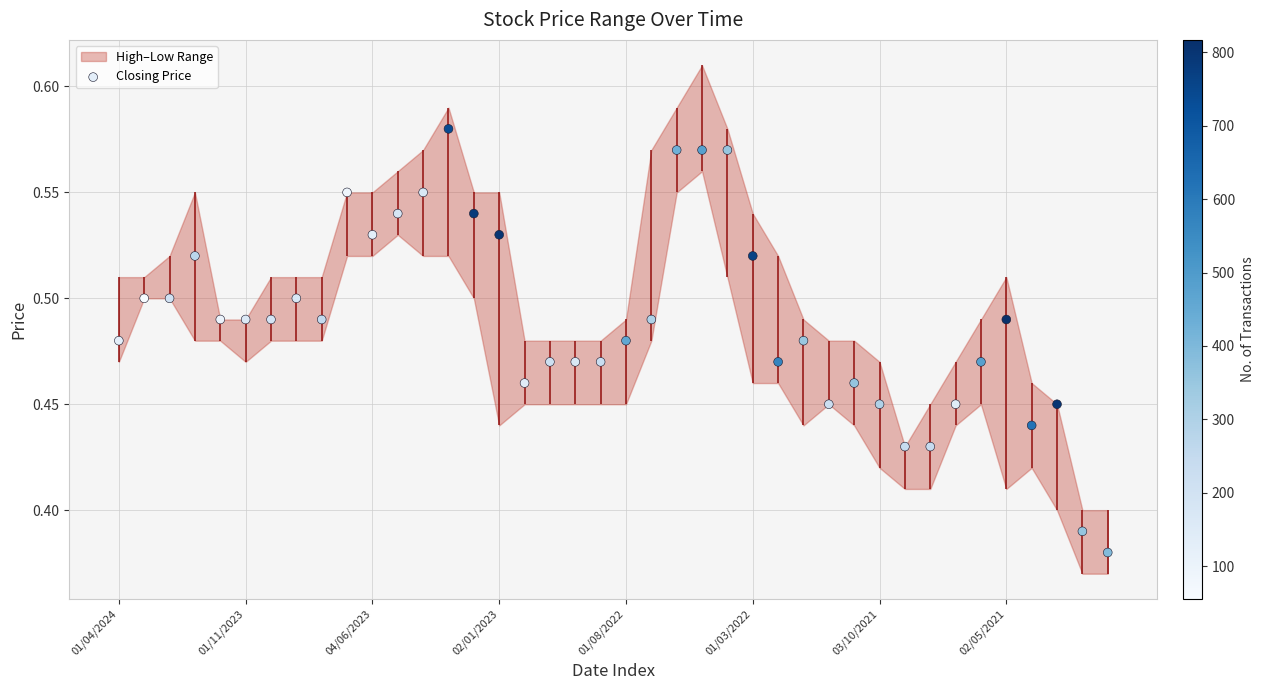

What is the change in value from 22 to 36?

-0.1